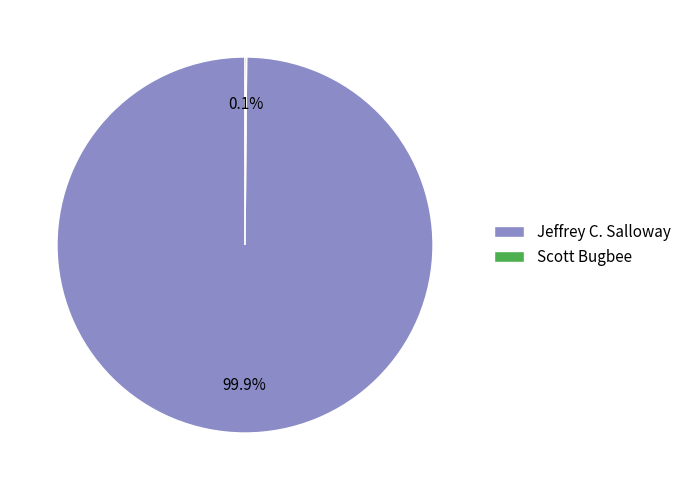

What is the largest slice in the pie chart?

Jeffrey C. Salloway